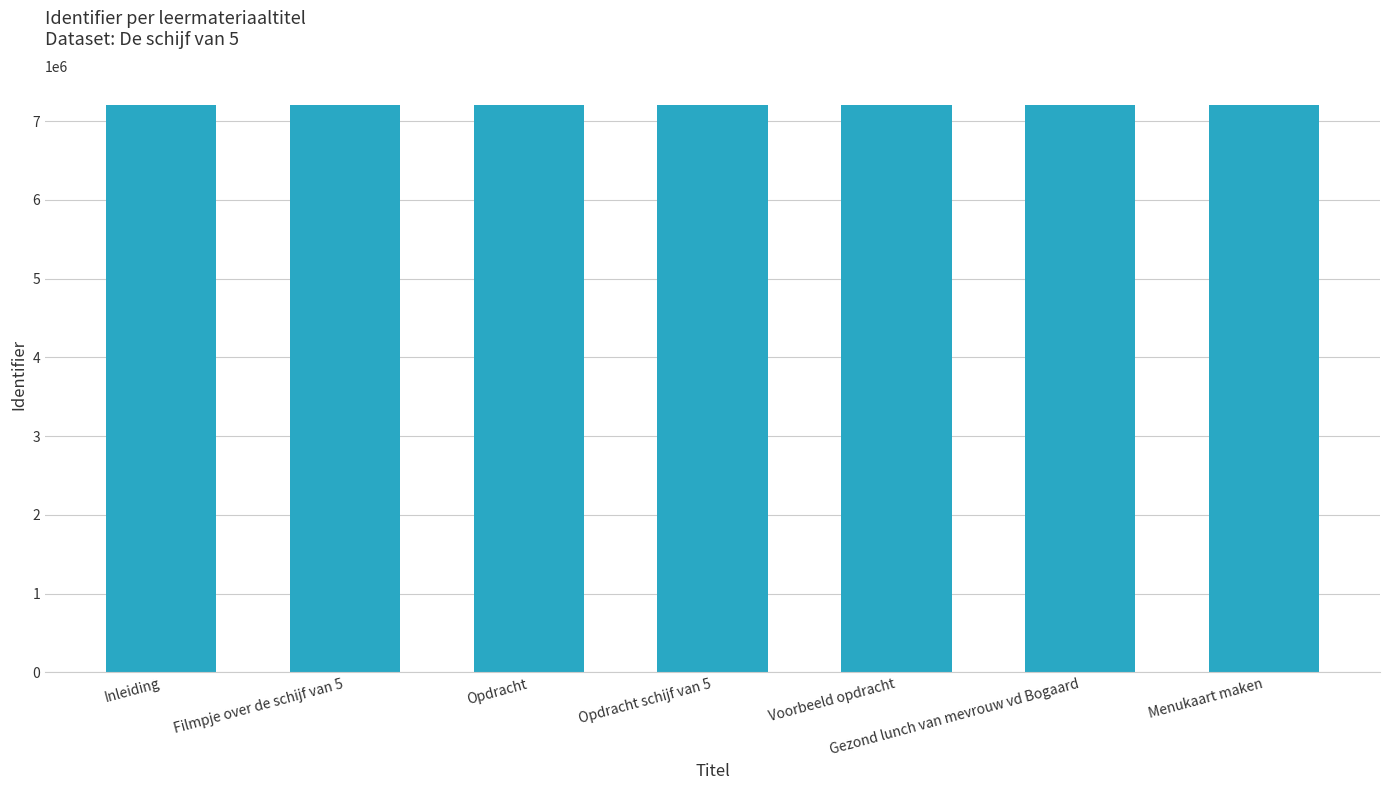

What is the change in value from Voorbeeld opdracht to Menukaart maken?

+100